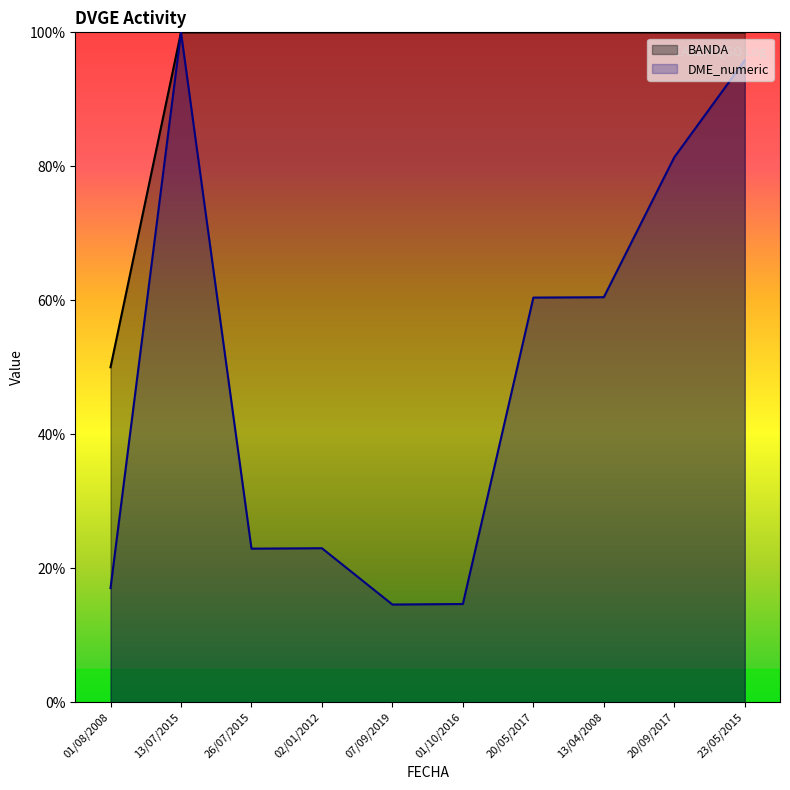

How many data points in DME_numeric are less than 60?

5